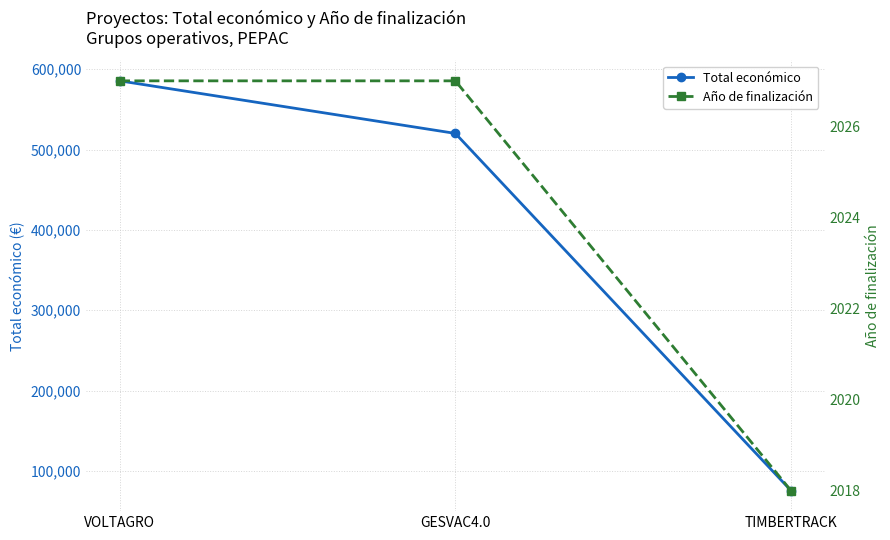

What is the approximate value of Total económico at GESVAC4.0, to the nearest 100?

520100